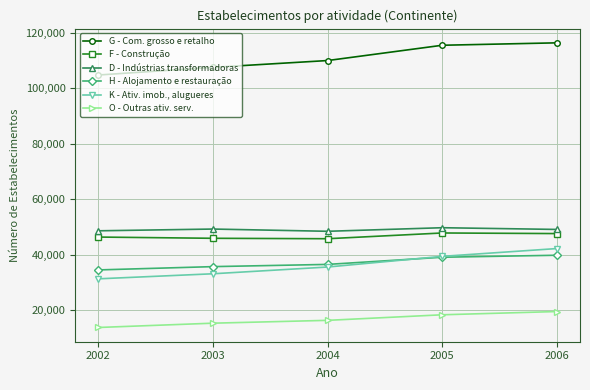

What is the sum of all H - Alojamento e restauração values?

185263